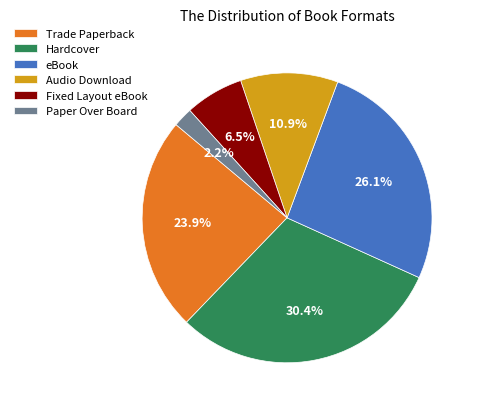

To the nearest percent, what is the combined percentage of Paper Over Board and Fixed Layout eBook?

9%